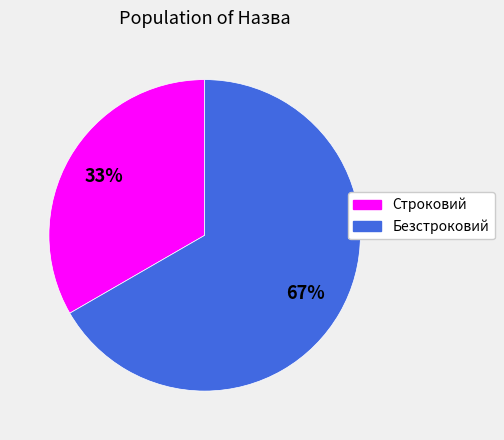

Which category accounts for the majority?

Безстроковий